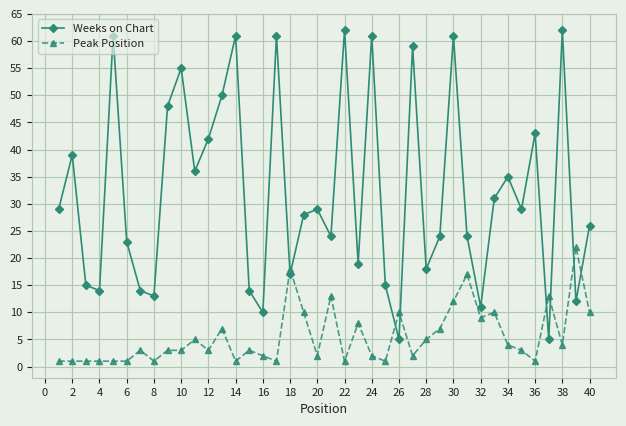

After their last crossing, which series has the higher values: Weeks on Chart or Peak Position?

Weeks on Chart